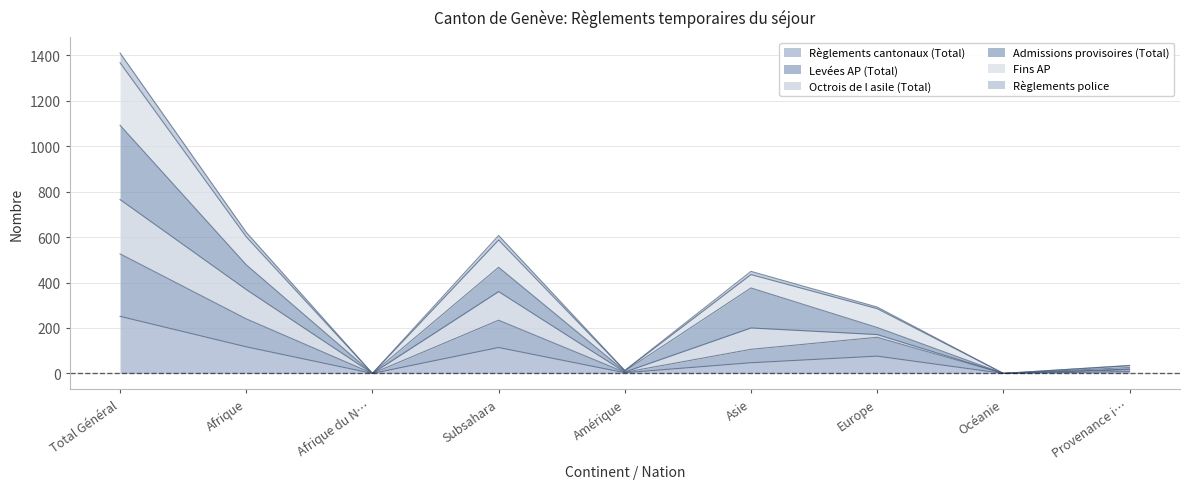

Where does the Fins AP series first go above 171?

Total Général